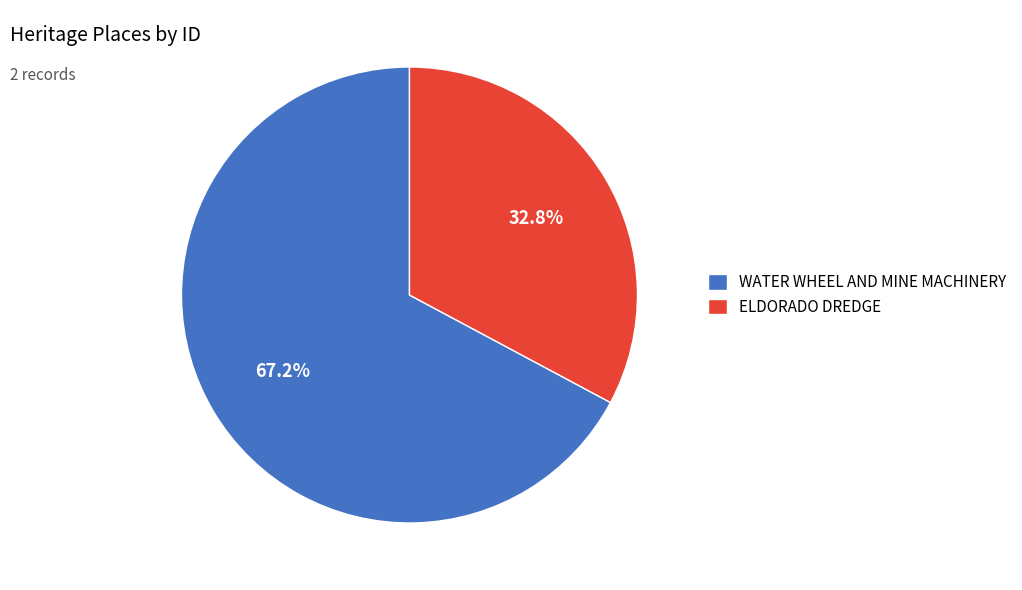

What portion of the pie excludes ELDORADO DREDGE?

67.2%